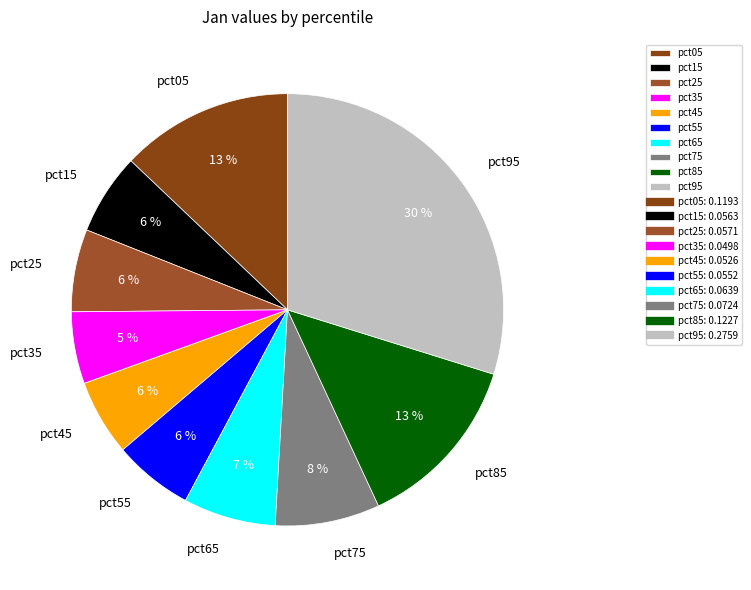

To the nearest percent, what is the average slice percentage?

10%